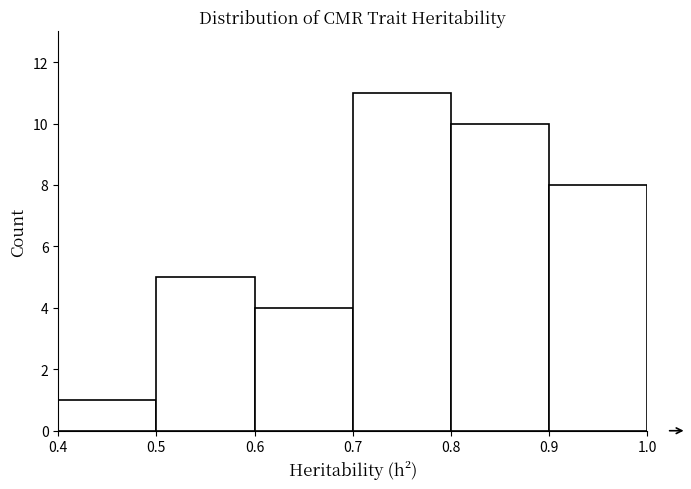

Reading left to right, transcribe this chart: for each bar, give the range it covers on the x-axis and its height. The values are not printed on the chart, so give them approximately, as read against the axis.

0.4 to 0.5: 1
0.5 to 0.6: 5
0.6 to 0.7: 4
0.7 to 0.8: 11
0.8 to 0.9: 10
0.9 to 1.0: 8